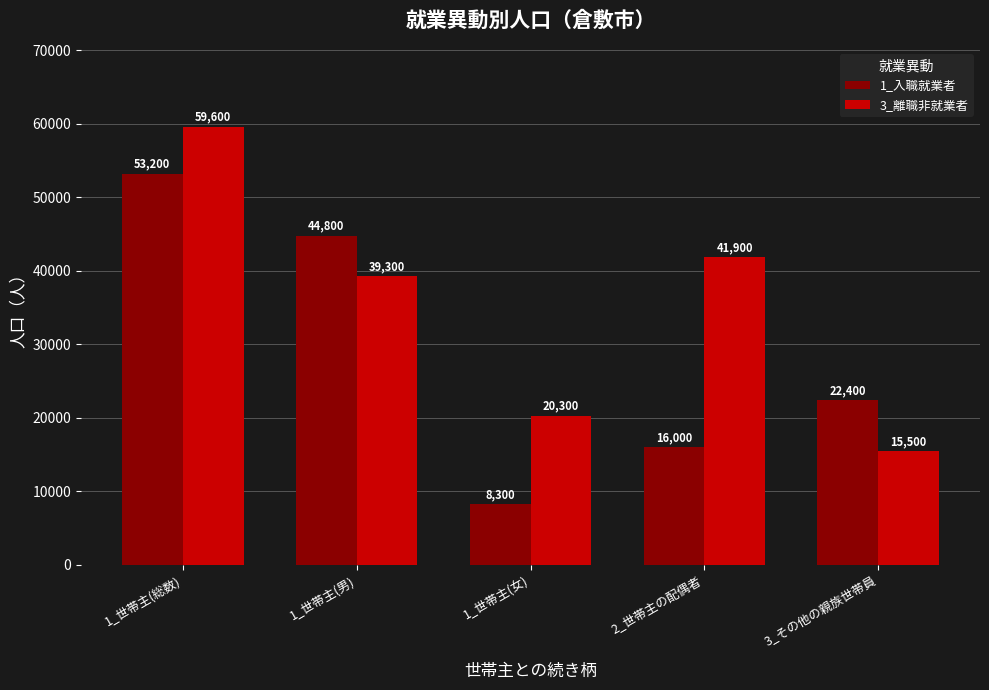

How many bars are there in each group?

2